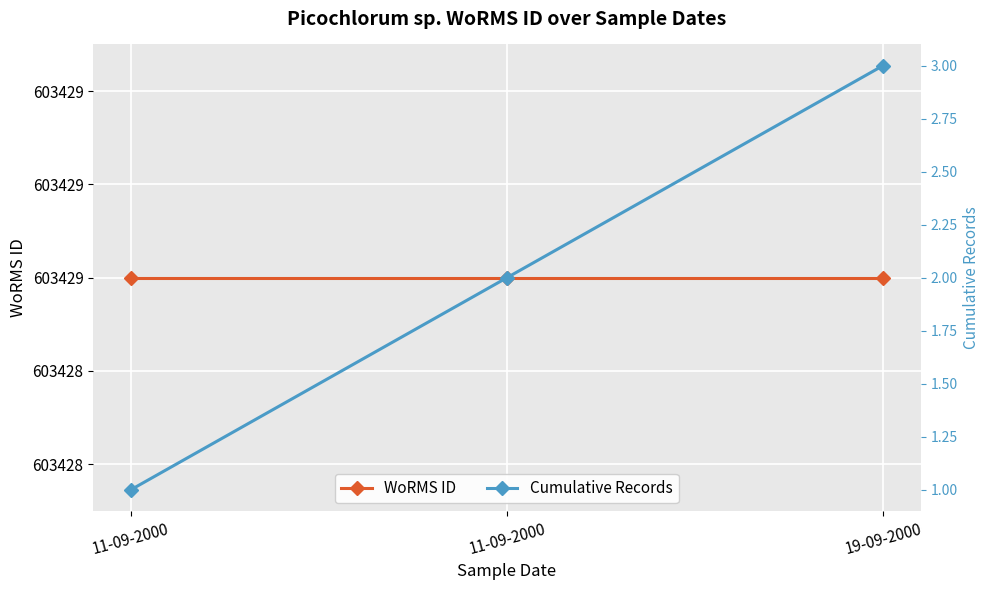

Where is WoRMS ID nearest to the value 603429?

11-09-2000